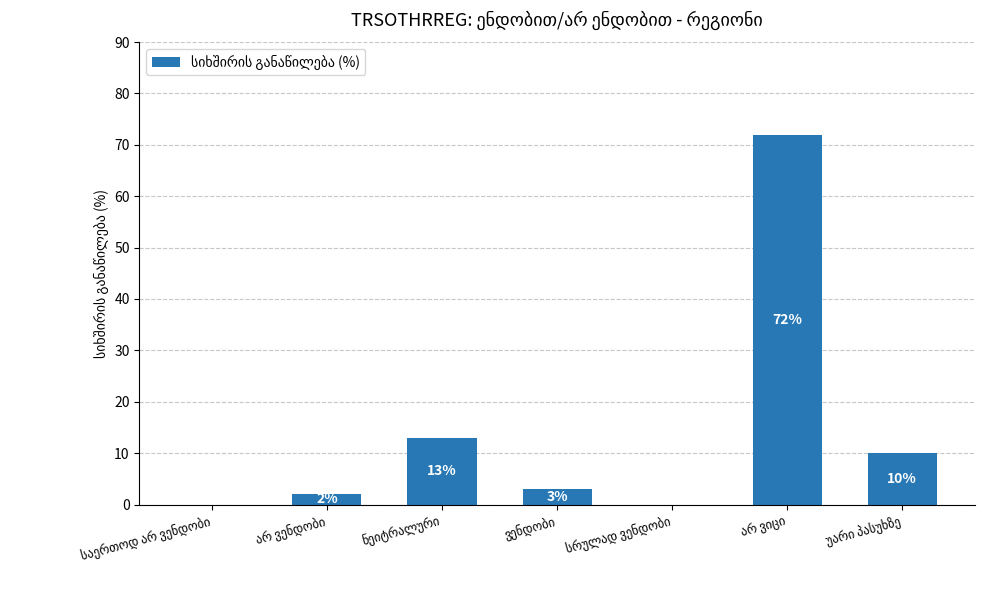

What is the sum of all values?

100